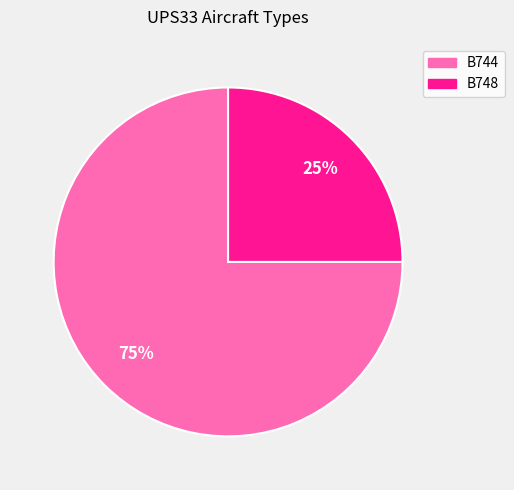

Is the sum of B748 and B744 greater than half?

Yes